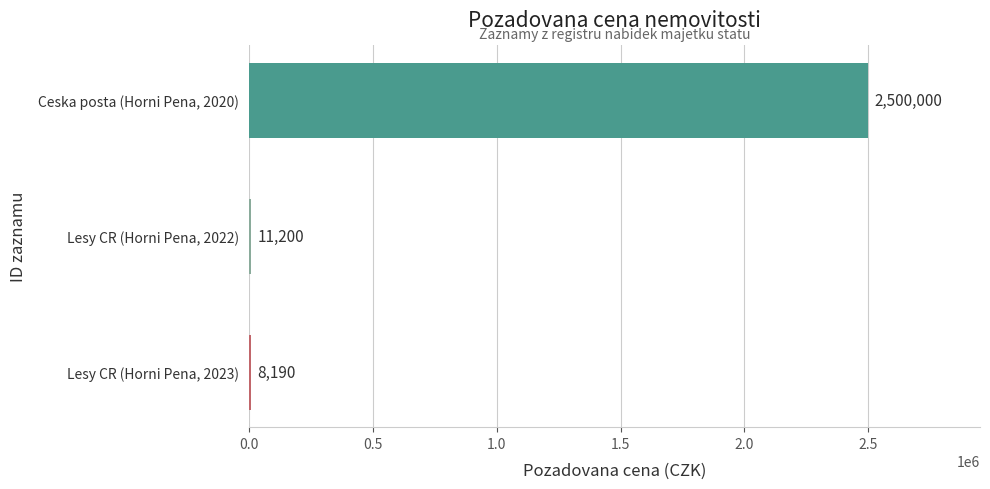

At which label is the value closest to 1254095?

Lesy CR (Horni Pena, 2022)